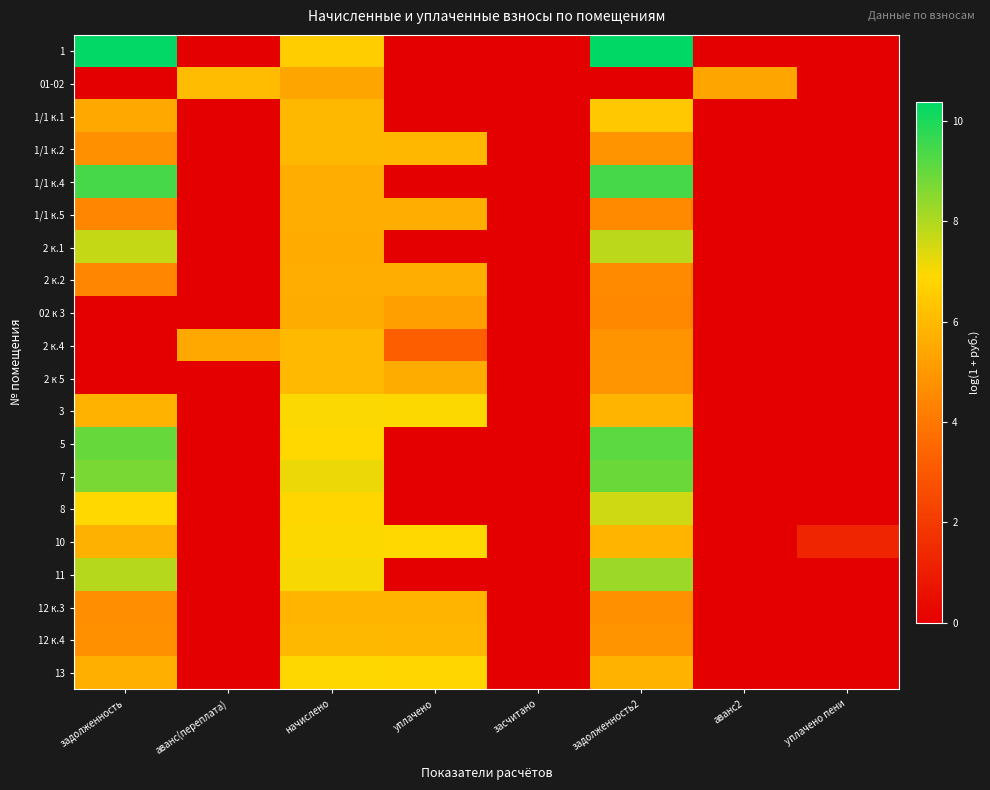

At засчитано, list the series in order from largest to smallest.

1, 01-02, 1/1 к.1, 1/1 к.2, 1/1 к.4, 1/1 к.5, 2 к.1, 2 к.2, 02 к 3, 2 к.4, 2 к 5, 3, 5, 7, 8, 10, 11, 12 к.3, 12 к.4, 13